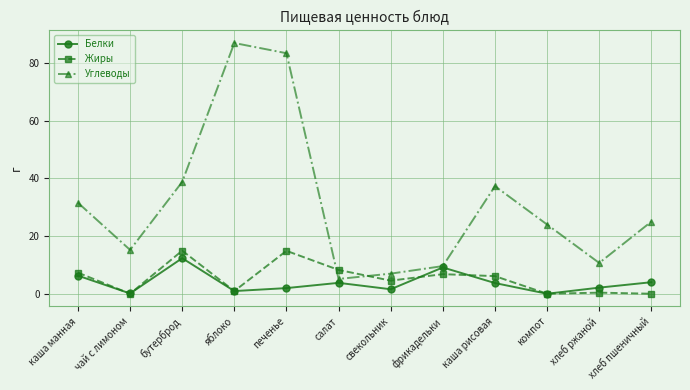

Between which two adjacent categories do Жиры and Углеводы first intersect?

печенье and салат